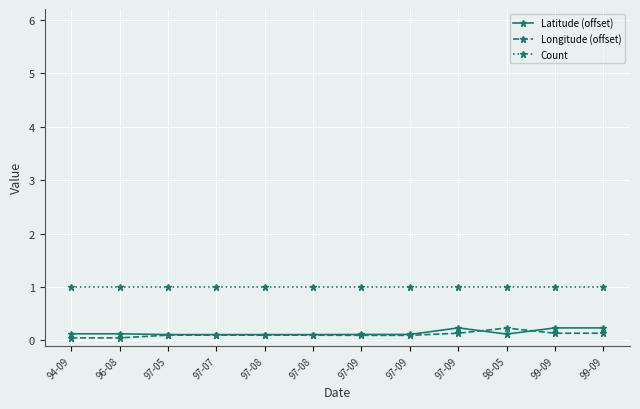

What are all the series names shown in the legend?

Latitude (offset), Longitude (offset), Count